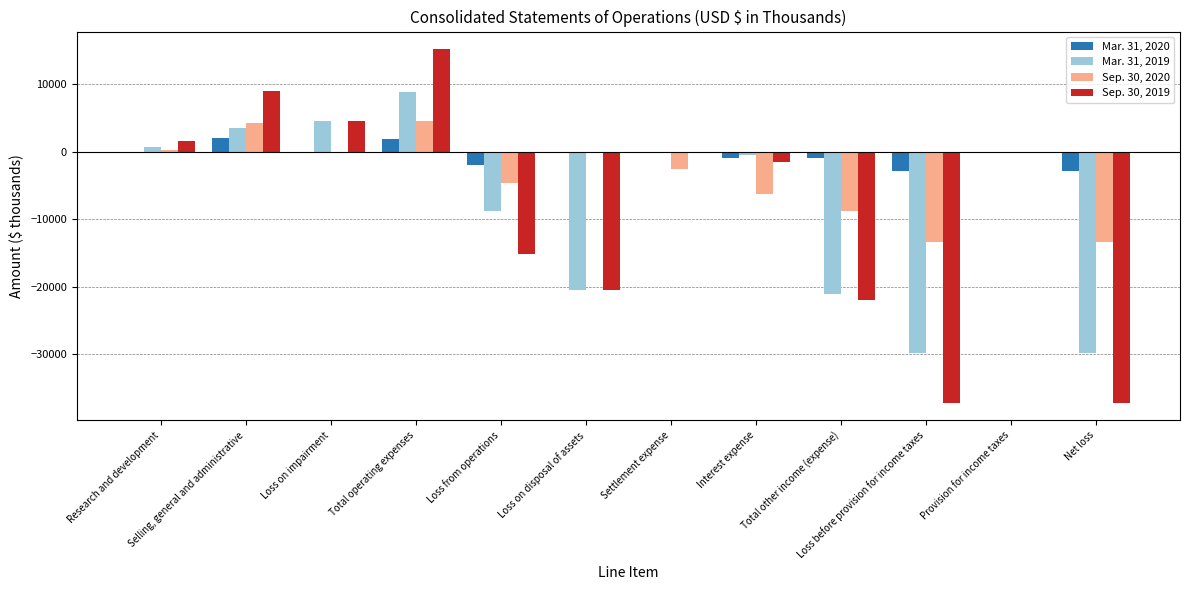

Between Selling, general and administrative and Net loss, which series saw the biggest shift?

Sep. 30, 2019